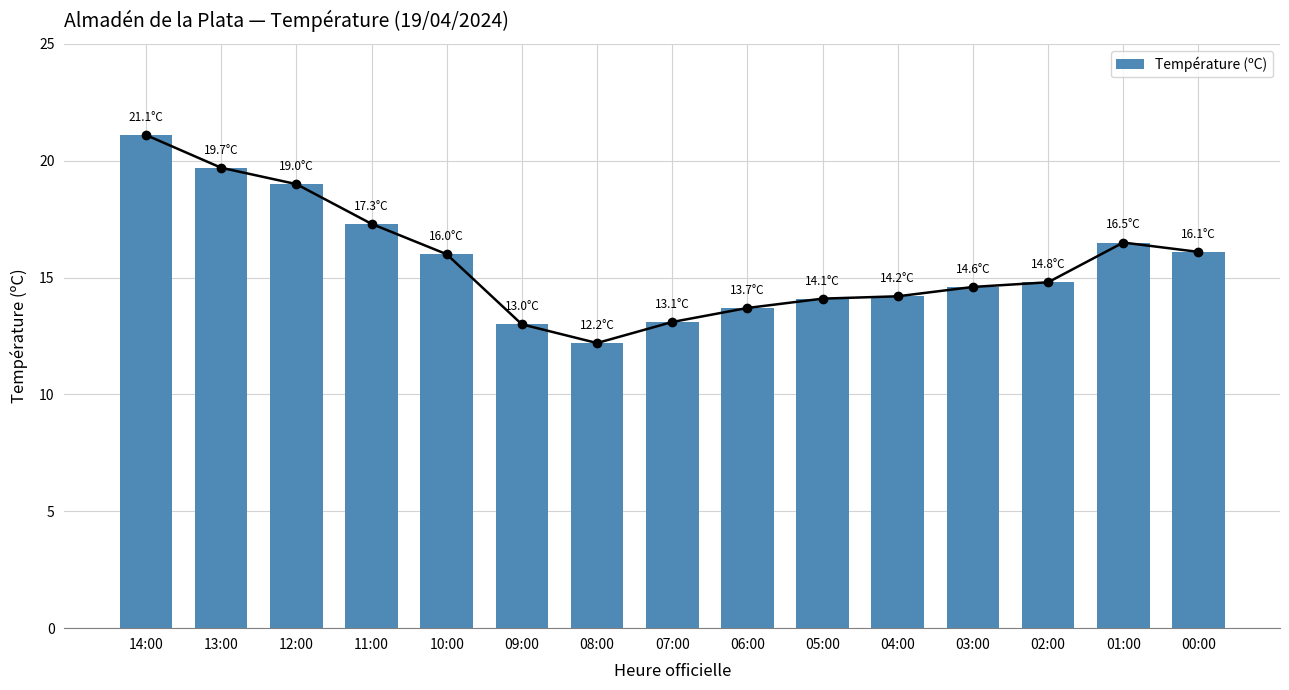

Are the bars horizontal?

No